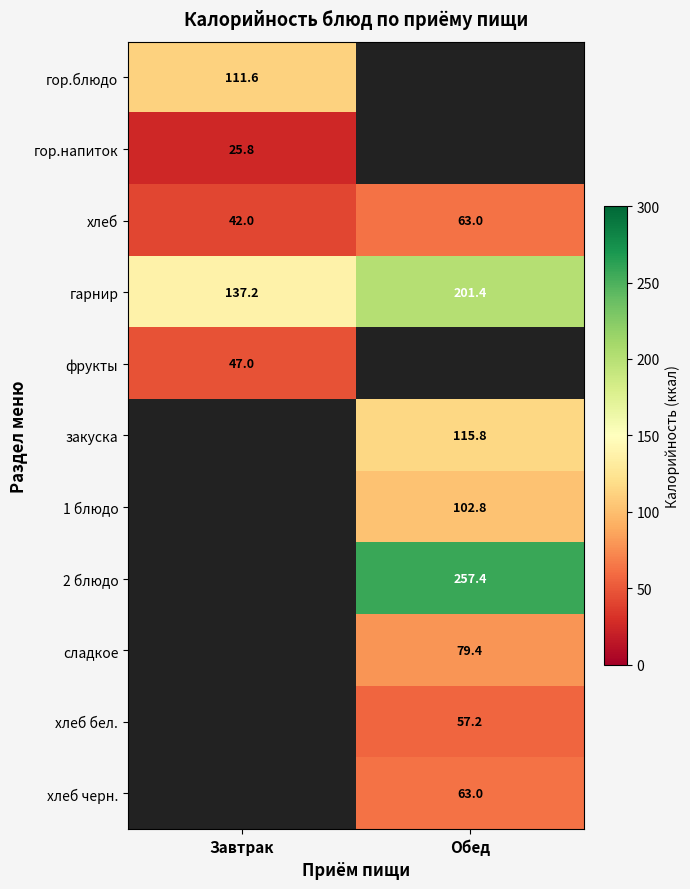

What is the sum of all гарнир values?

338.6